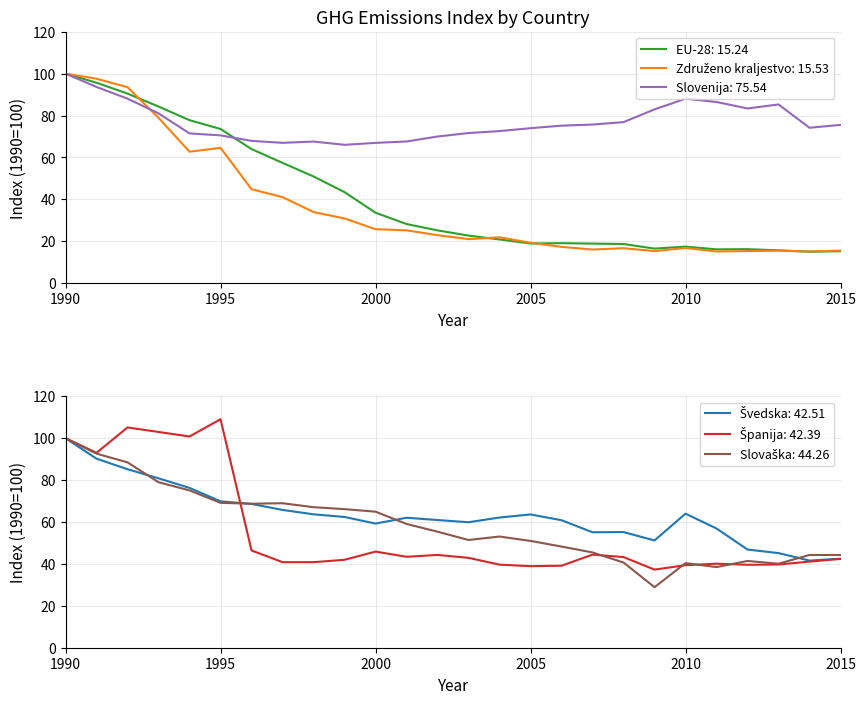

Which has a higher value, 2004 or 2013?

2004